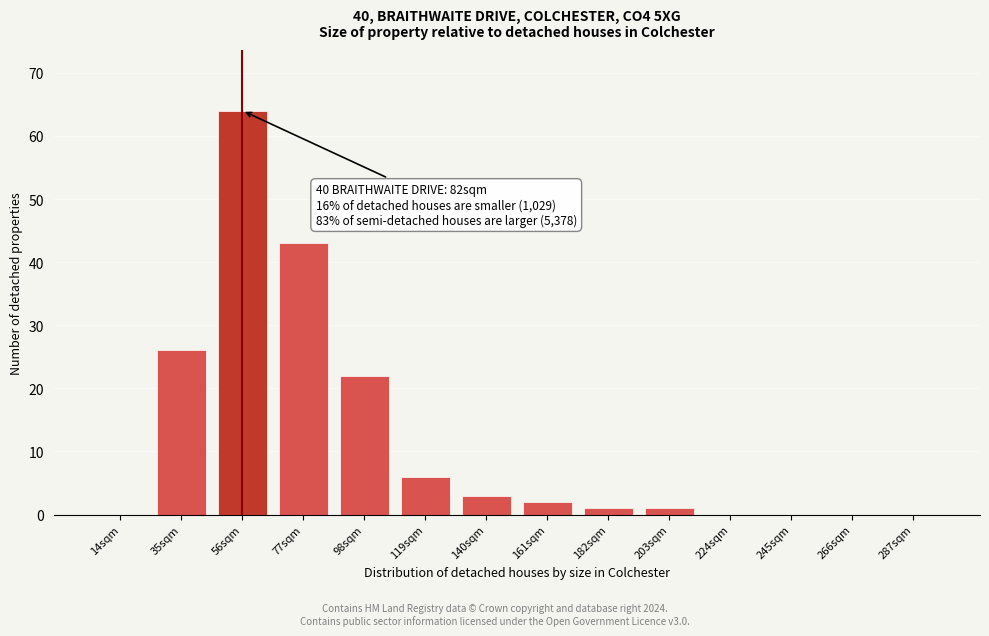

Reading right to left, list all the values displayed in this chart.

287sqm=0	266sqm=0	245sqm=0	224sqm=0	203sqm=1	182sqm=1	161sqm=2	140sqm=3	119sqm=6	98sqm=22	77sqm=43	56sqm=64	35sqm=26	14sqm=0